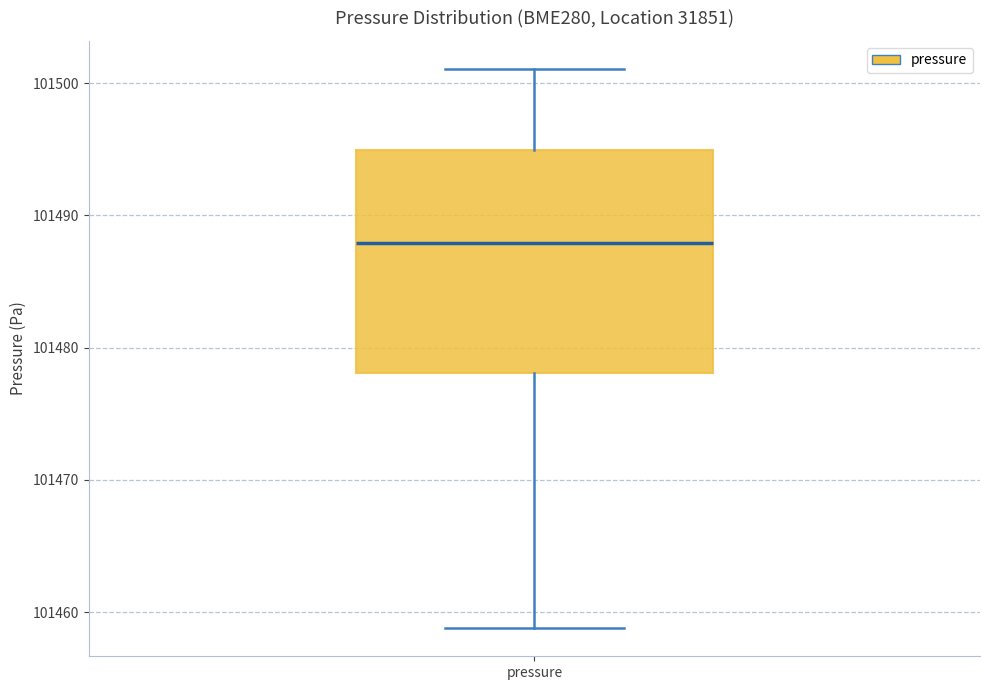

Where does the upper whisker of the box for pressure end on the y-axis? The values are not printed on the chart, so give them approximately, as read against the axis.

101501